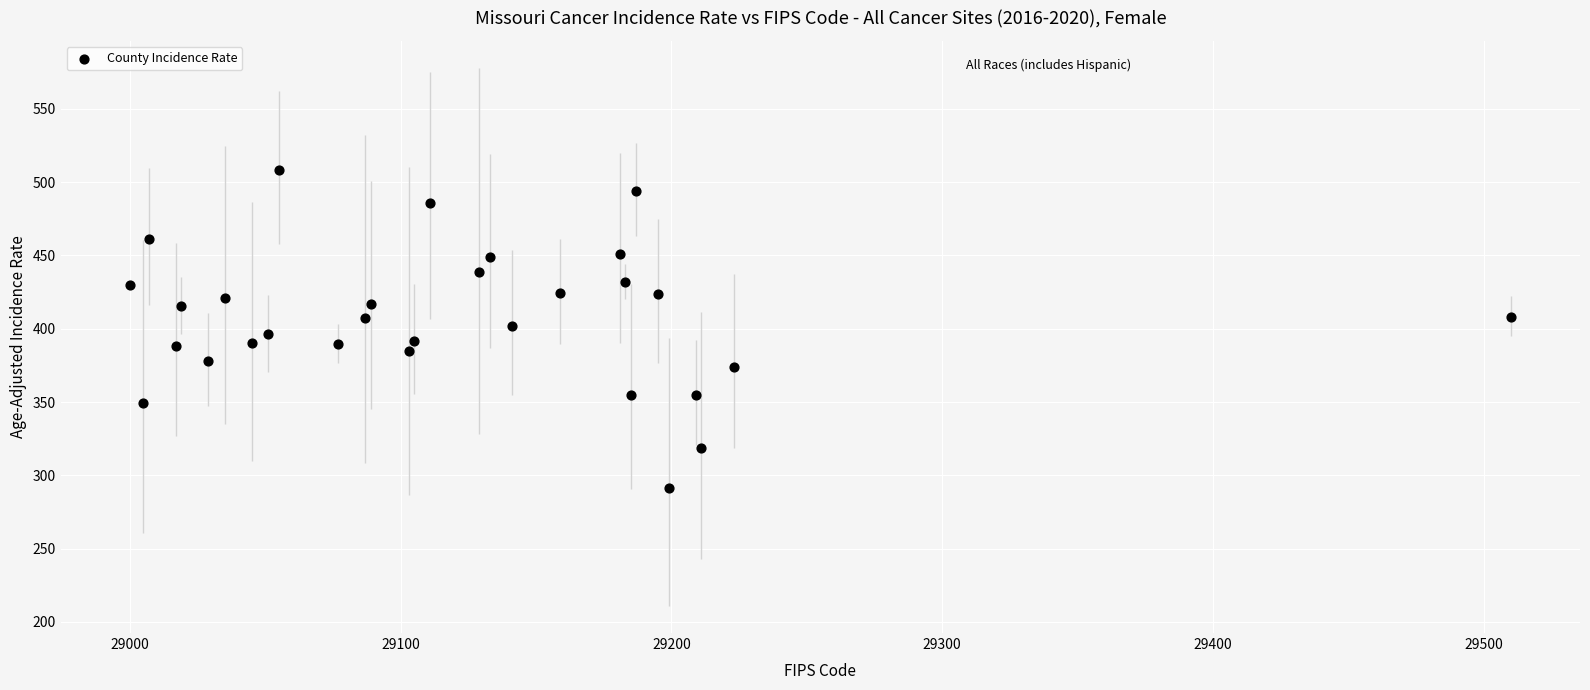

What is the range of Y values (max minus min)?

217.0